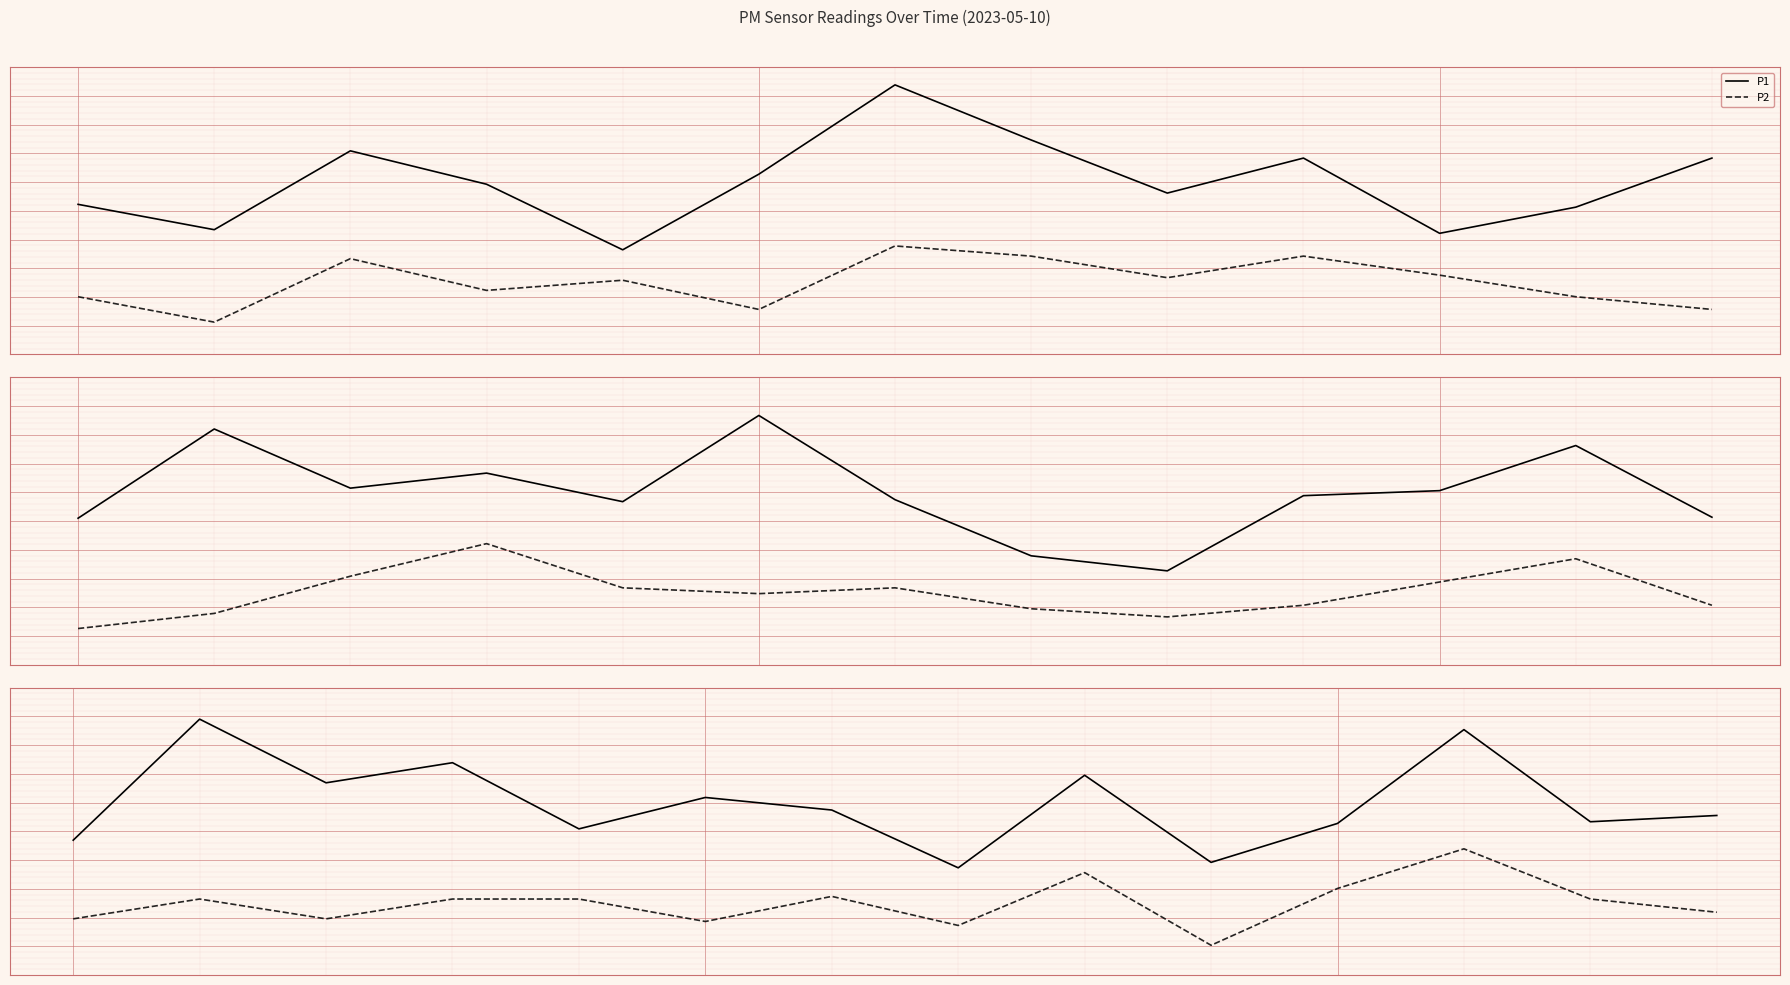

What are all the series names shown in the legend?

P1, P2